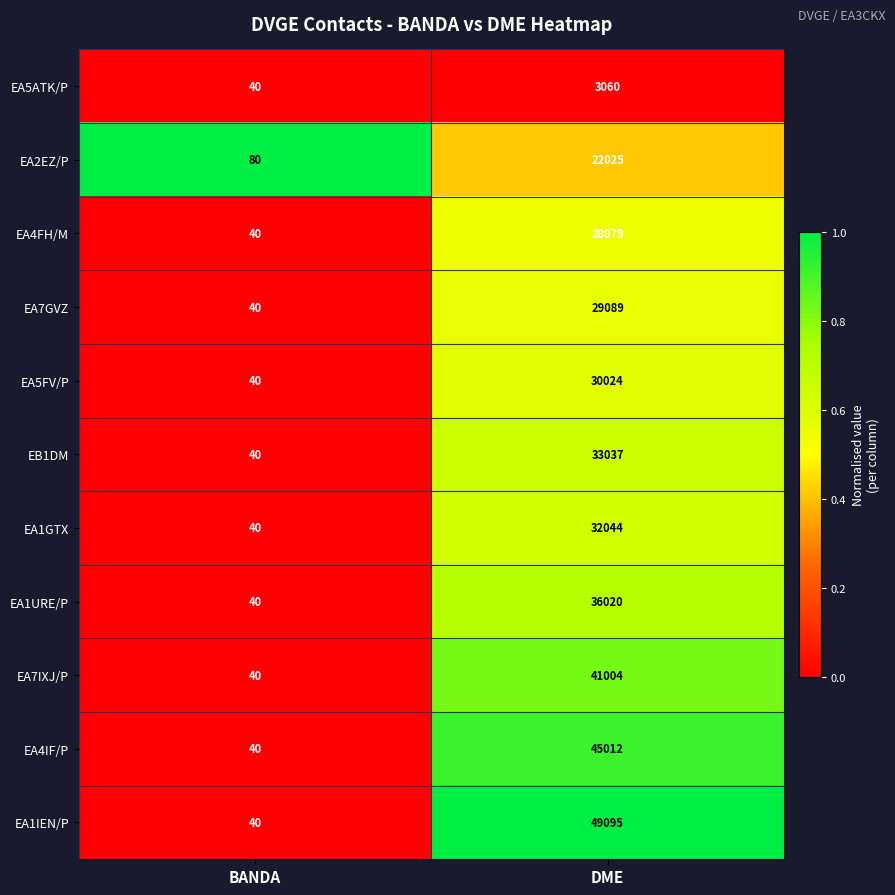

Which series has the widest spread of values?

EA1IEN/P